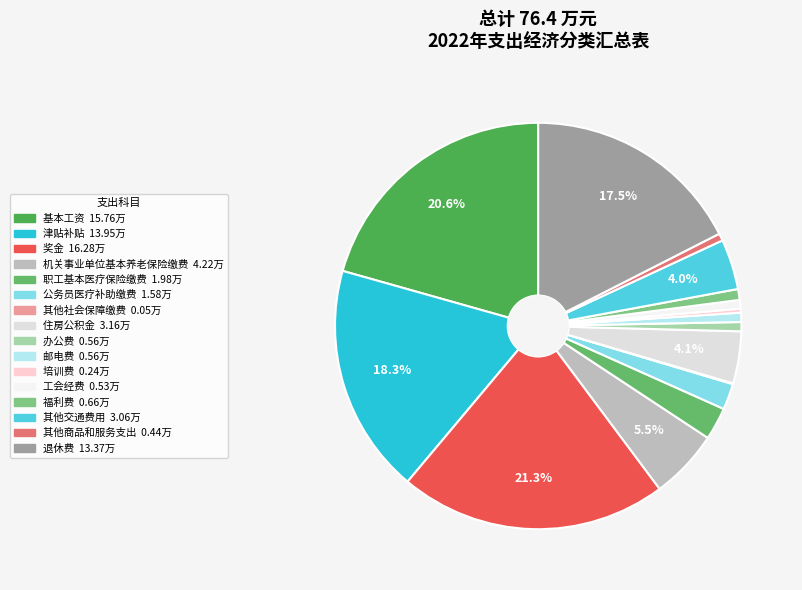

What is the change in value from 奖金 to 其他交通费用?

-13.2